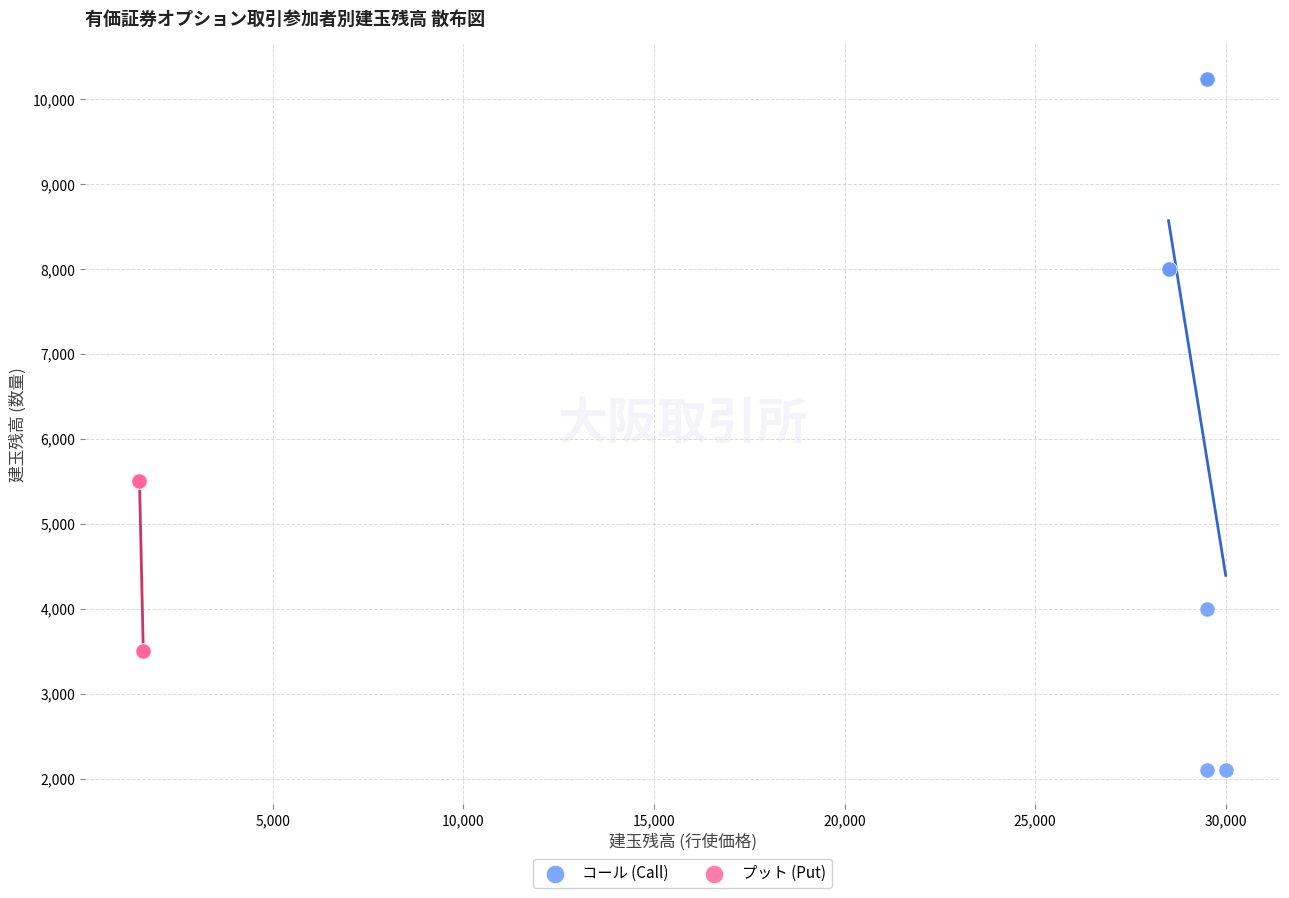

Which series contains the lowest Y value?

コール (Call)